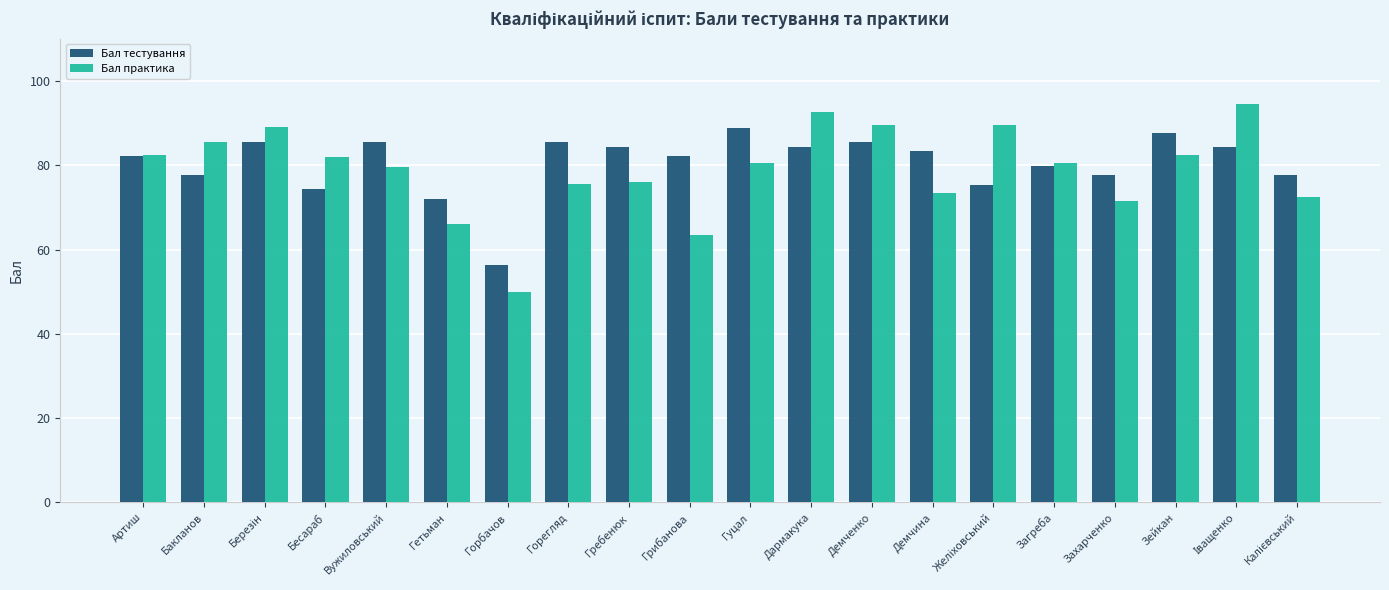

How many groups of bars are there?

20